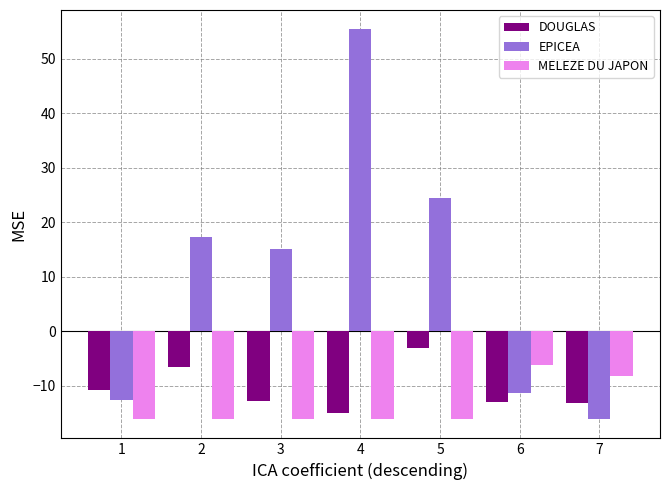

What is the maximum value shown in the chart?

55.4